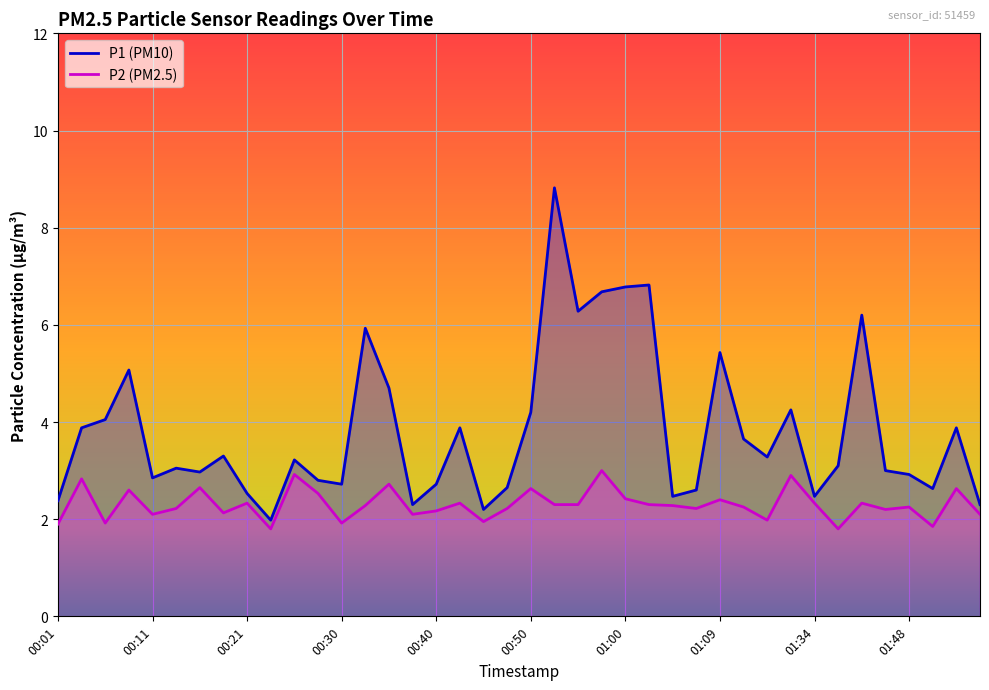

Which series has the largest range (max minus min)?

P1 line